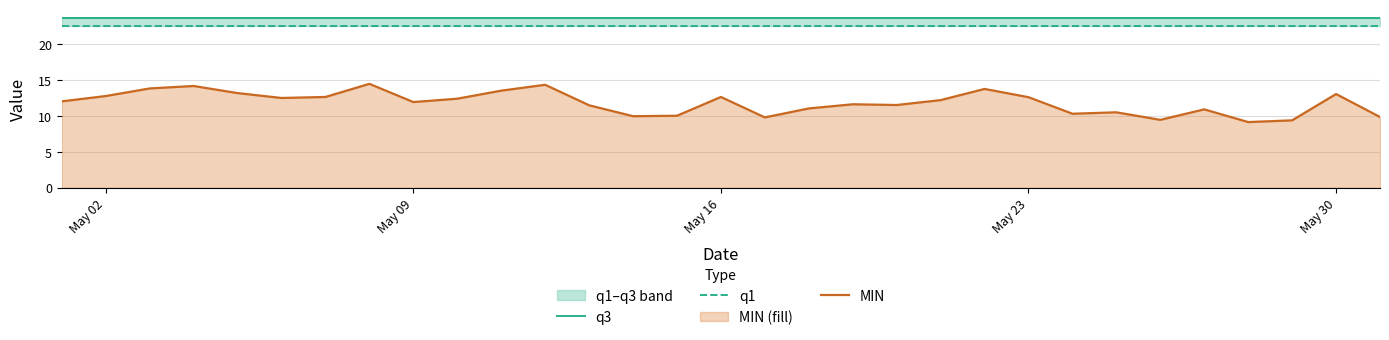

True or false: q1 and q3 intersect in this chart.

False